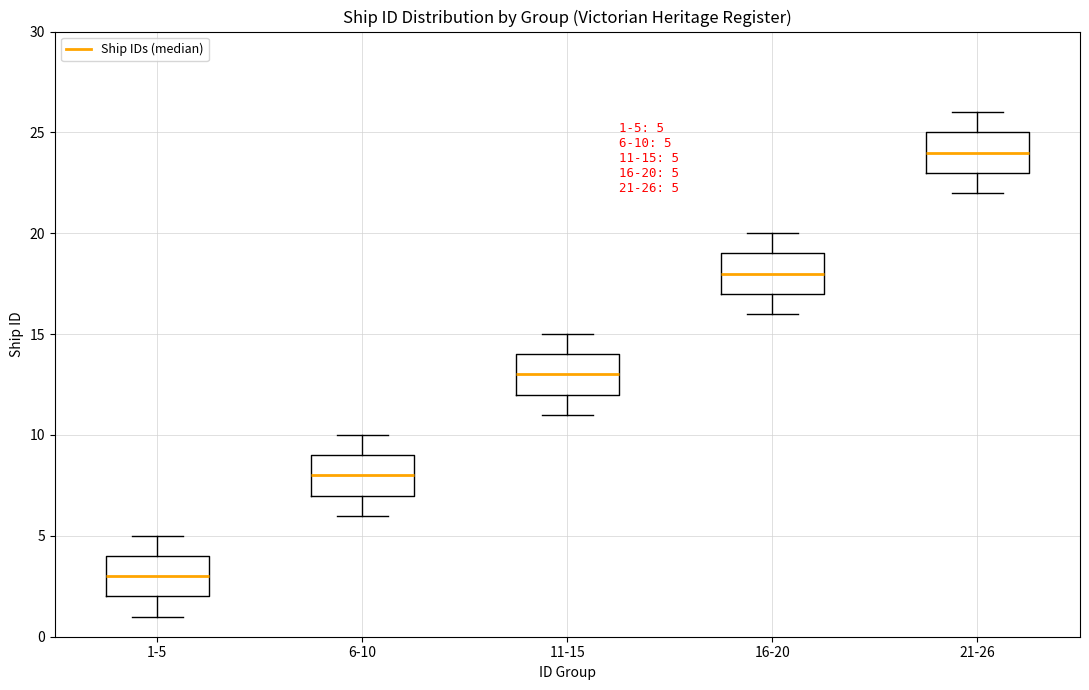

Which box has the highest median line?

21-26